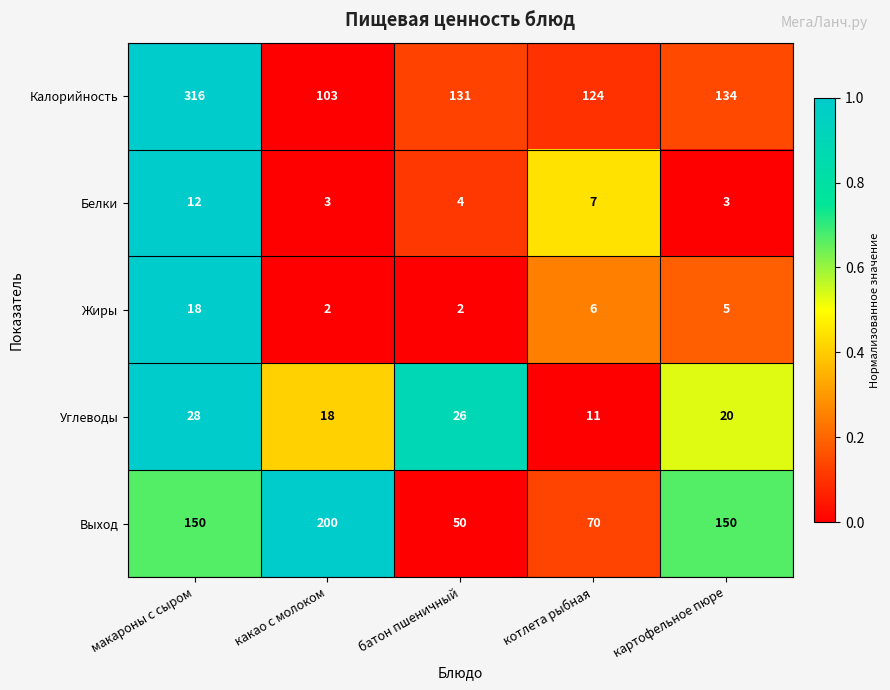

At which label is Жиры closest to 10?

котлета рыбная